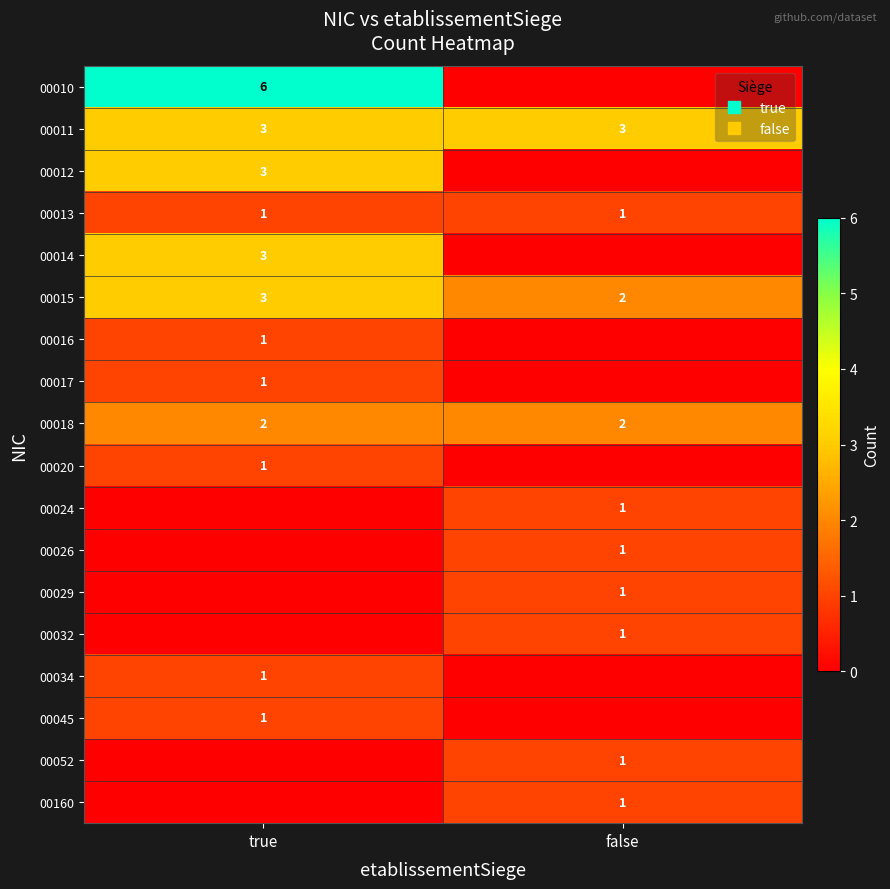

The value of 00160 at false is 1. True or false?

True